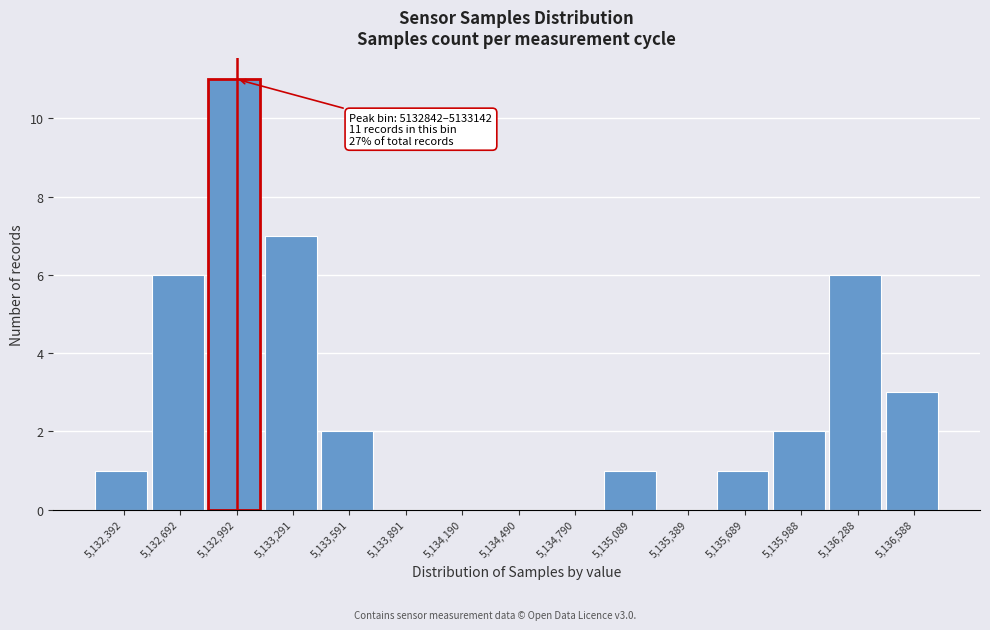

Over which range of the x-axis is the bar tallest?

5132850 to 5133150